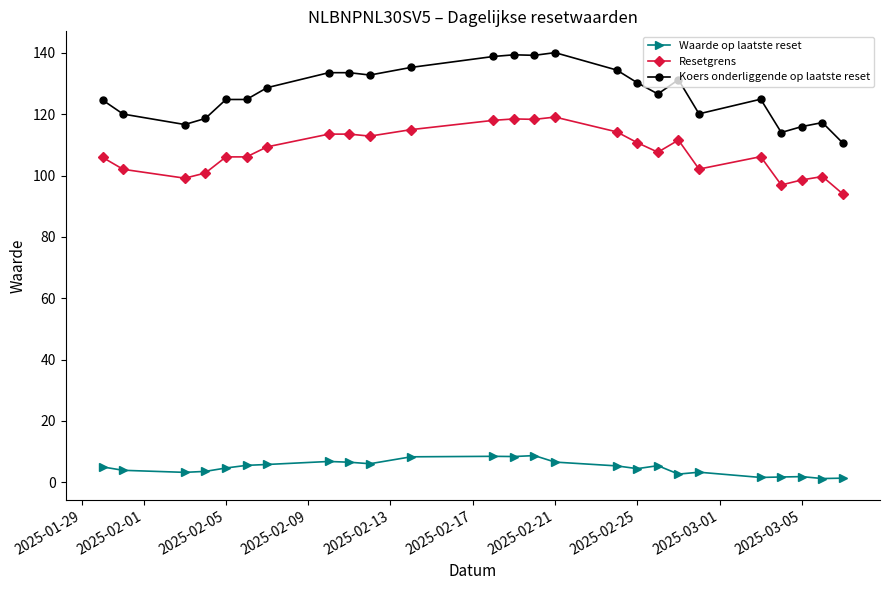

True or false: Resetgrens and Koers onderliggende op laatste reset intersect in this chart.

False